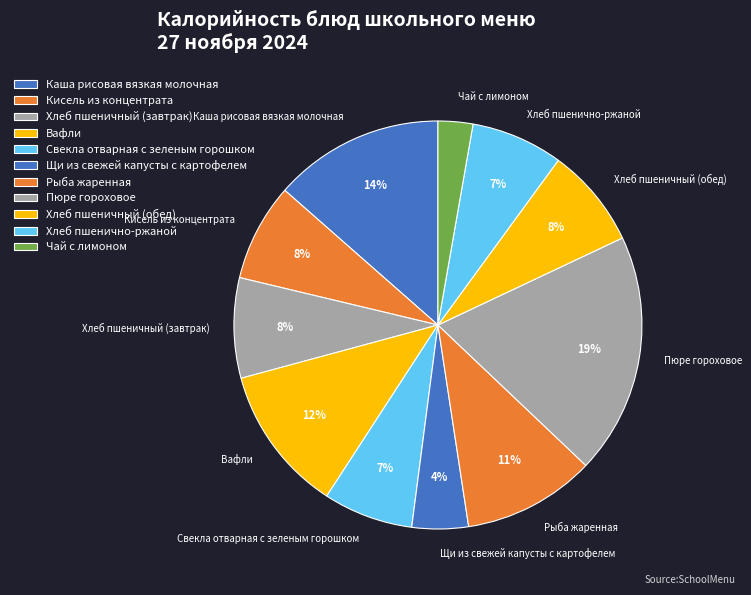

The Свекла отварная с зеленым горошком slice represents 18% of the pie. True or false?

False